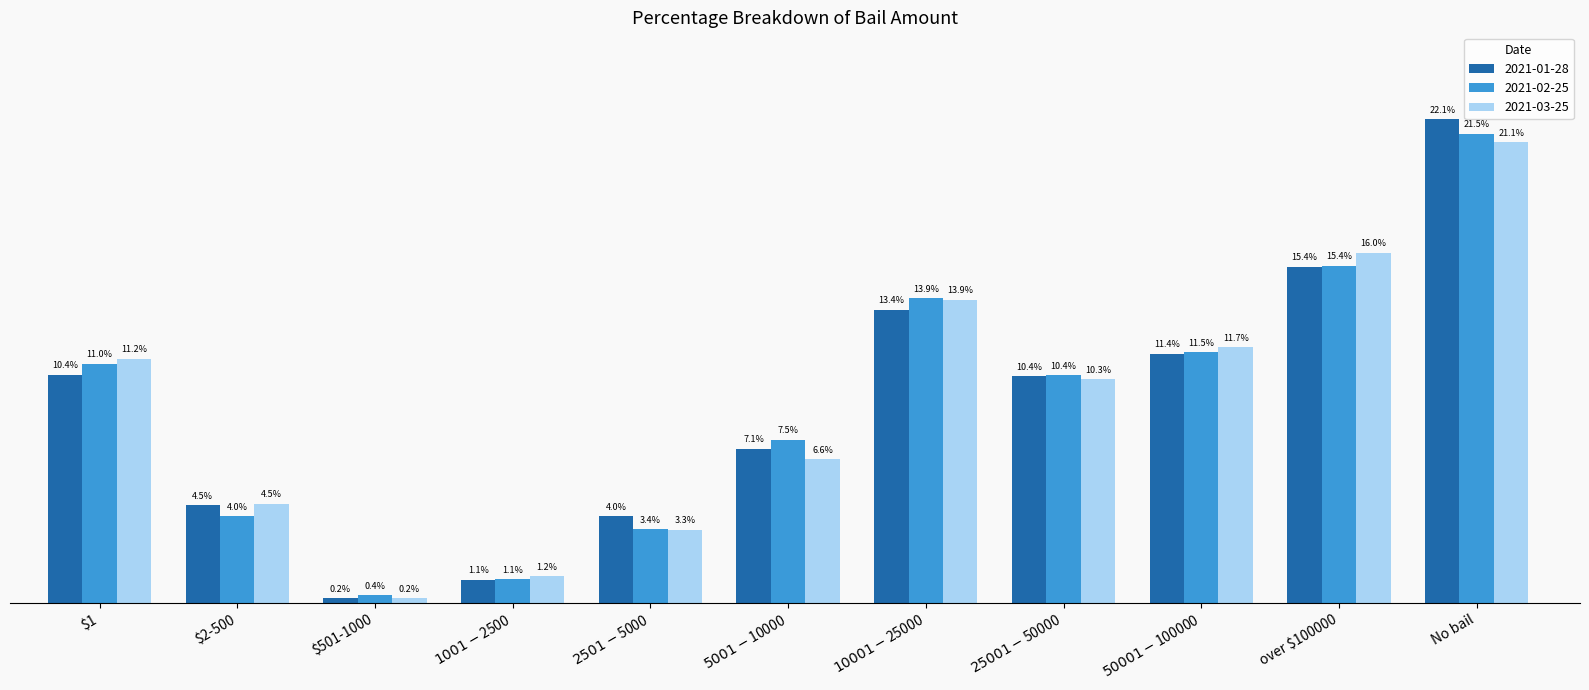

Between $1001-$2500 and $10001-$25000, which series saw the biggest shift?

2021-02-25